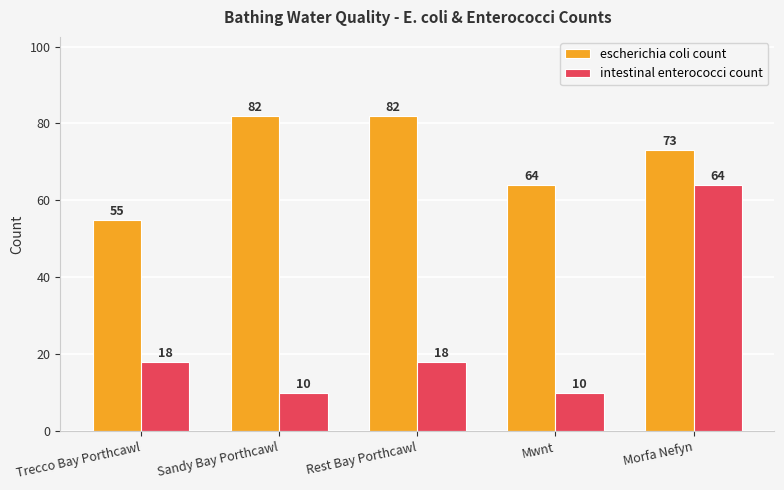

The intestinal enterococci count series shows 13 at Morfa Nefyn. True or false?

False